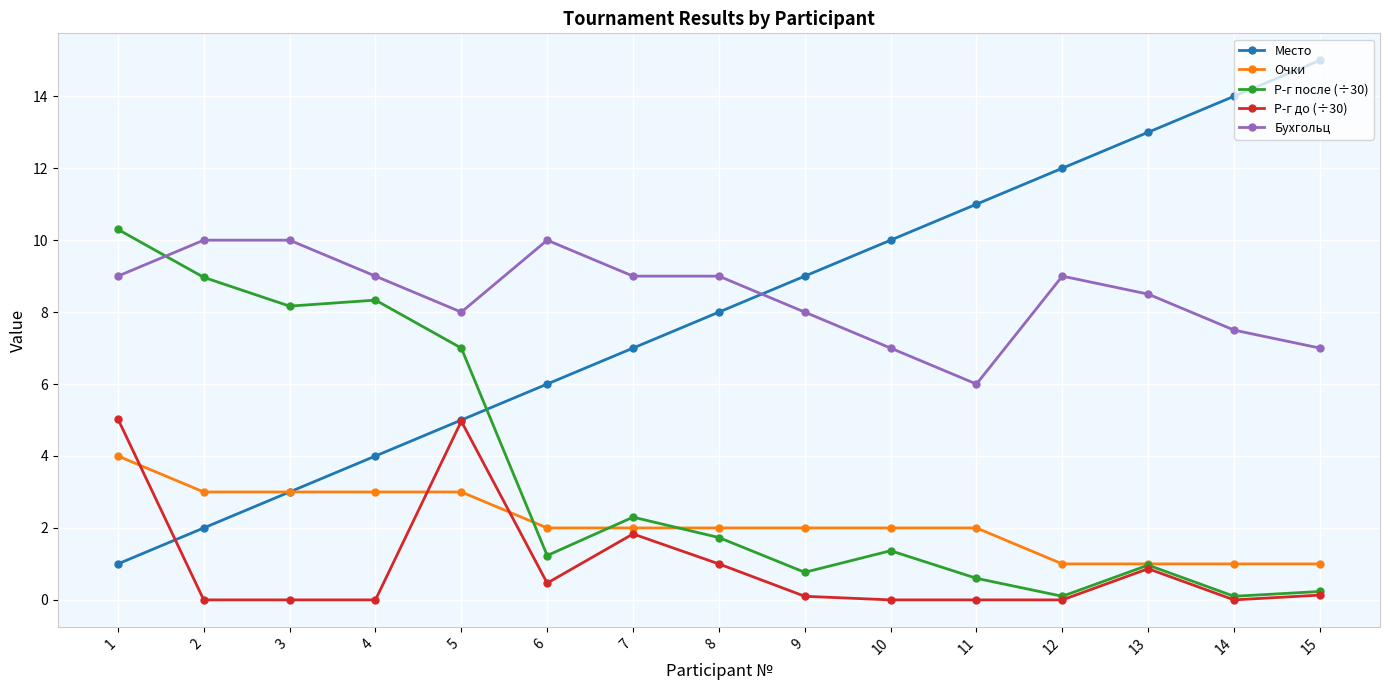

Which series has the widest spread of values?

Место